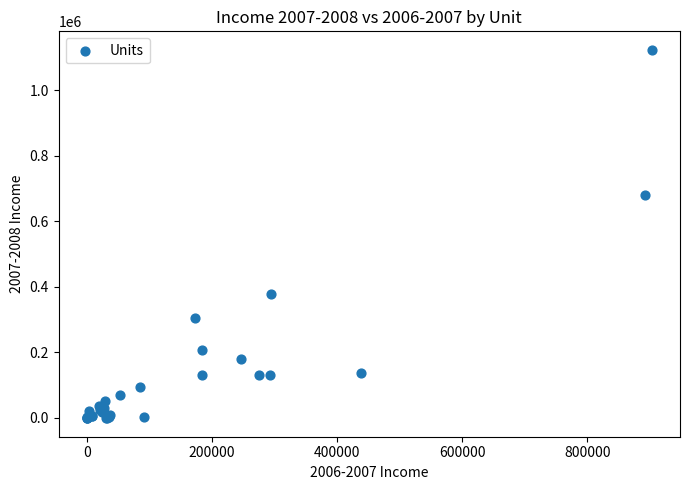

What Y value in the scatter plot is closest to 560913?

679877.8